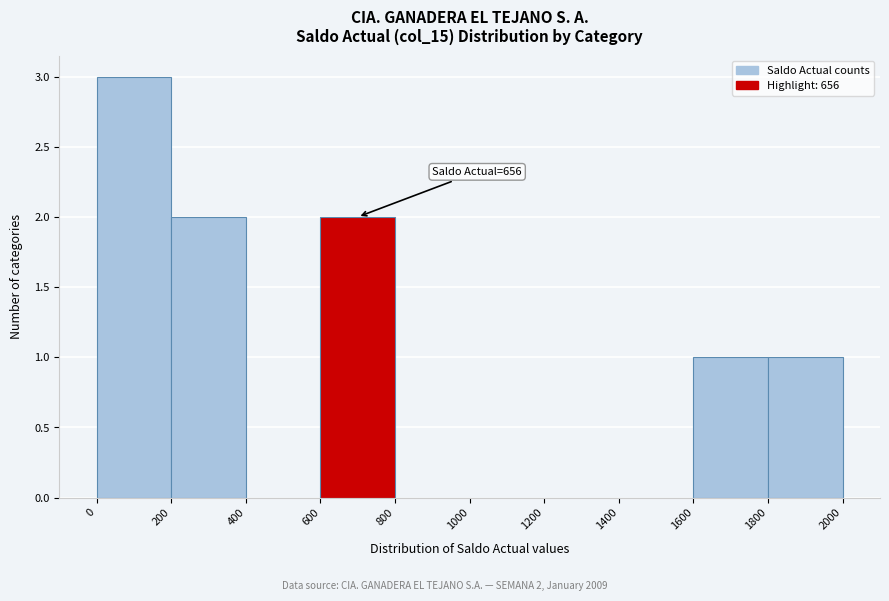

Which range on the x-axis has the tallest bar?

0 to 200